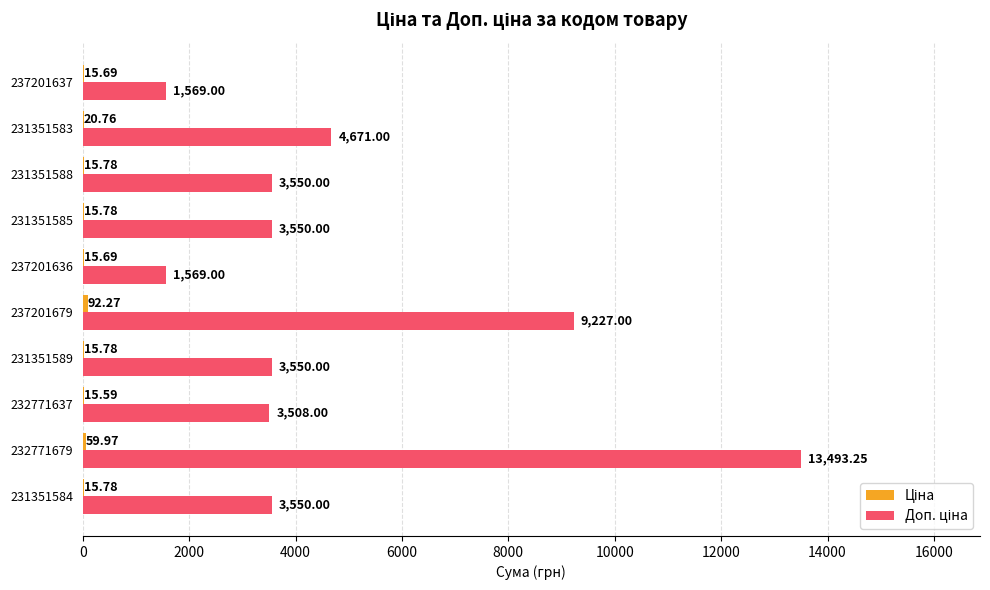

What is the total value across all series at 231351588?

3565.8